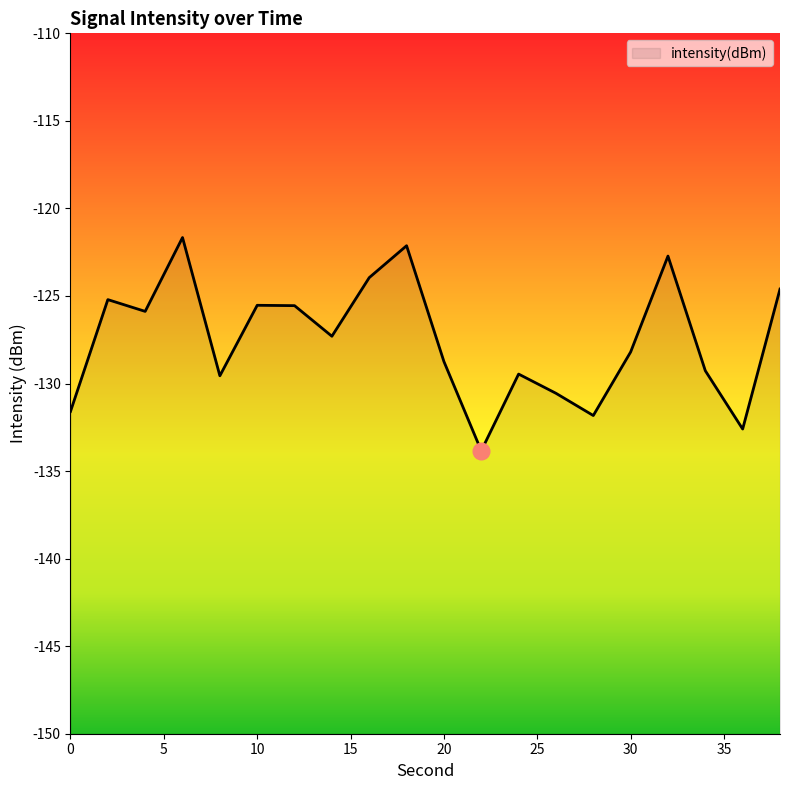

Where does the data first go above -127?

2